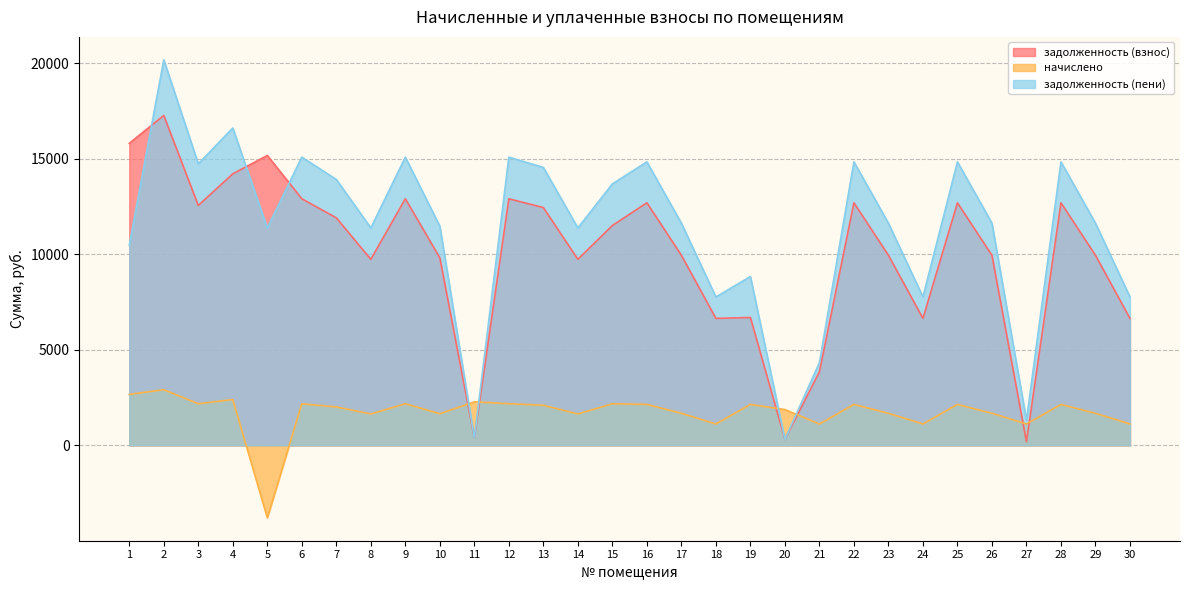

At 9, list the series in order from smallest to largest.

начислено, задолженность (взнос), задолженность (пени)